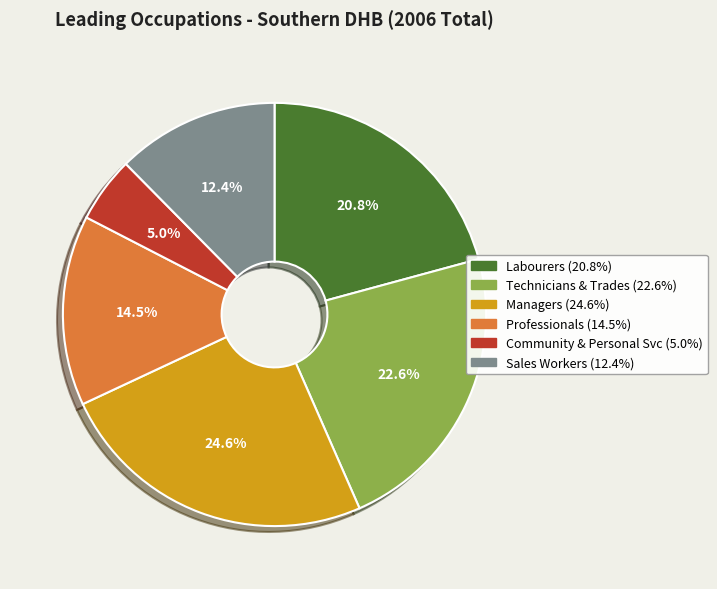

Is there any slice that represents more than half of the pie?

No